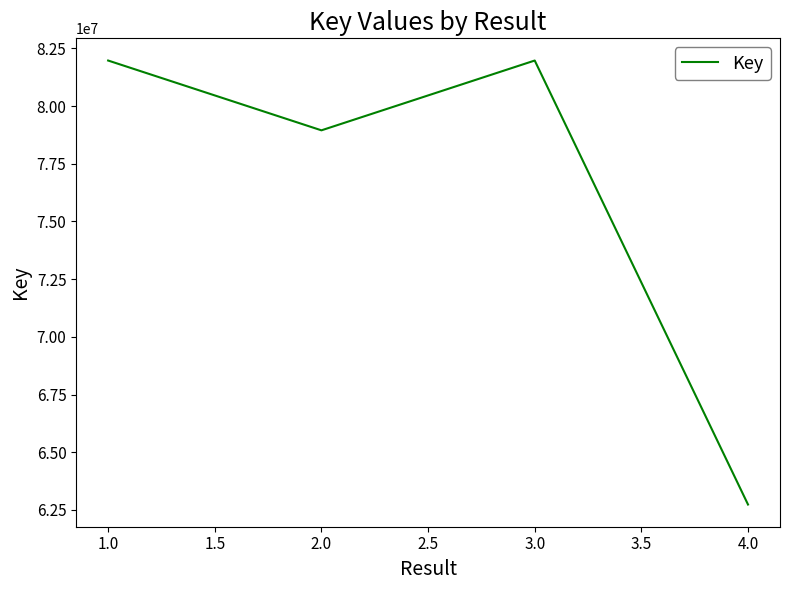

How many interior local valleys (lower than both neighbors) does the data have?

1